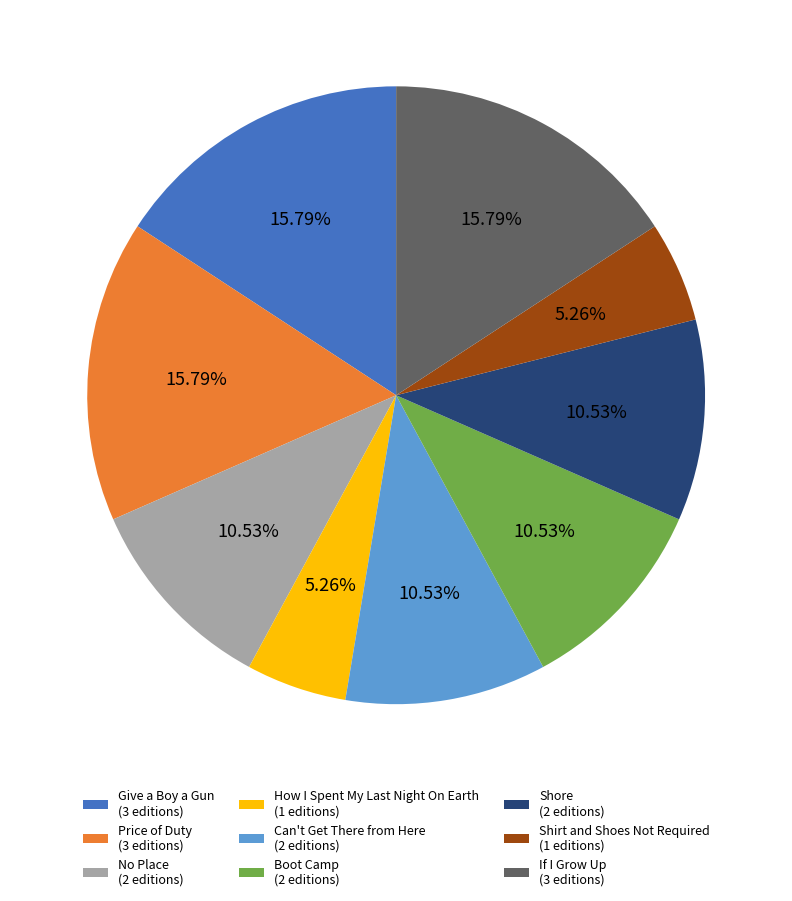

Is there a majority slice in this chart?

No